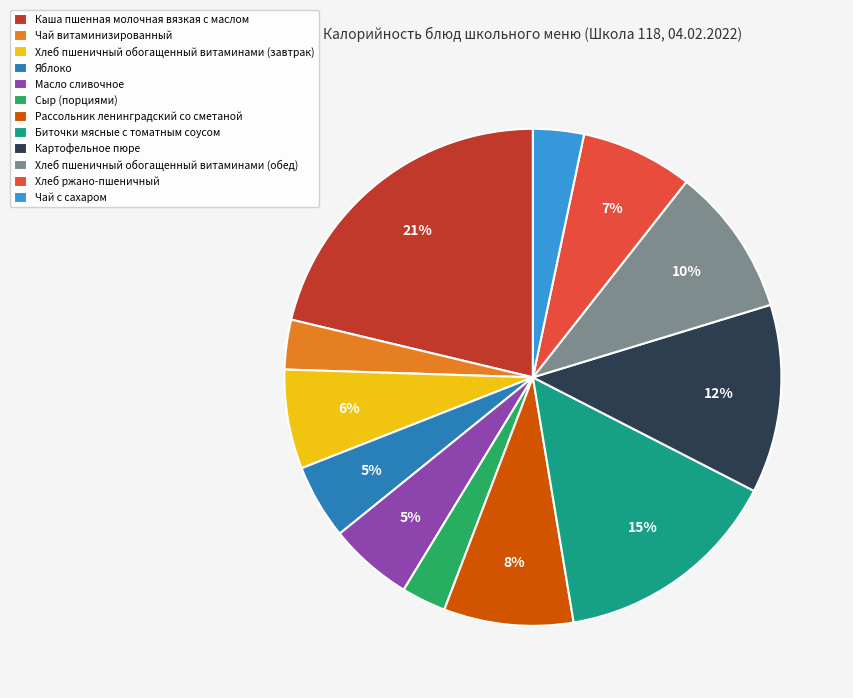

To the nearest percent, what is the average slice percentage?

8%